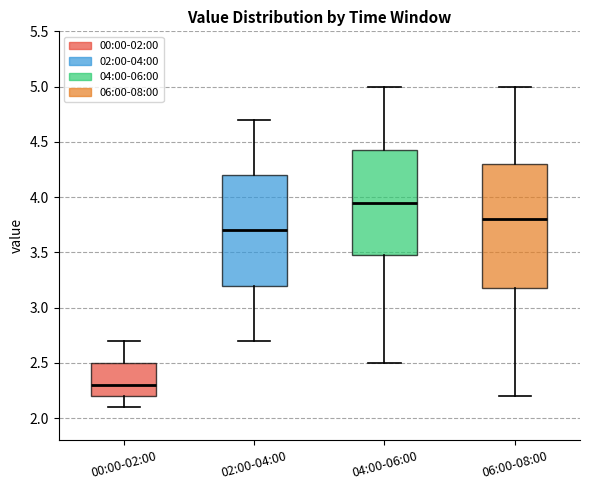

Which box is the tallest, from its lower edge to its upper edge?

06:00-08:00